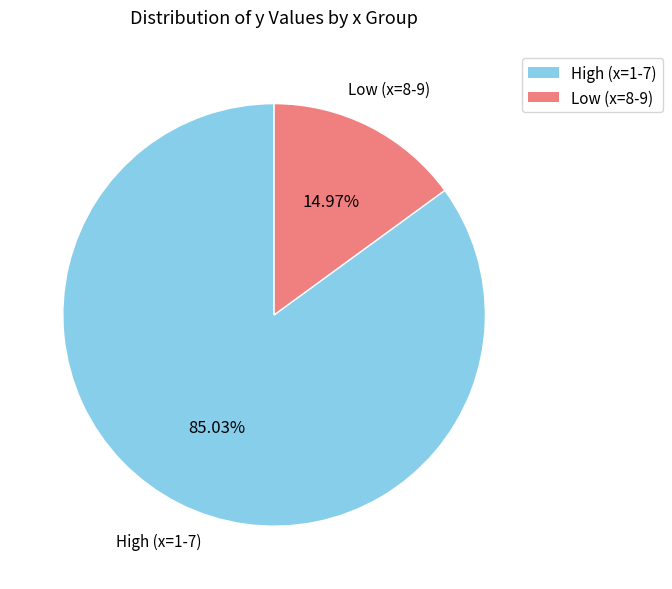

Is there any slice that represents more than half of the pie?

Yes